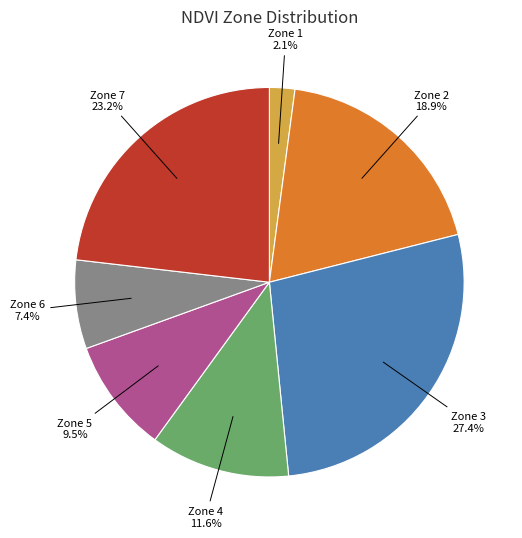

Is there any slice that represents more than half of the pie?

No